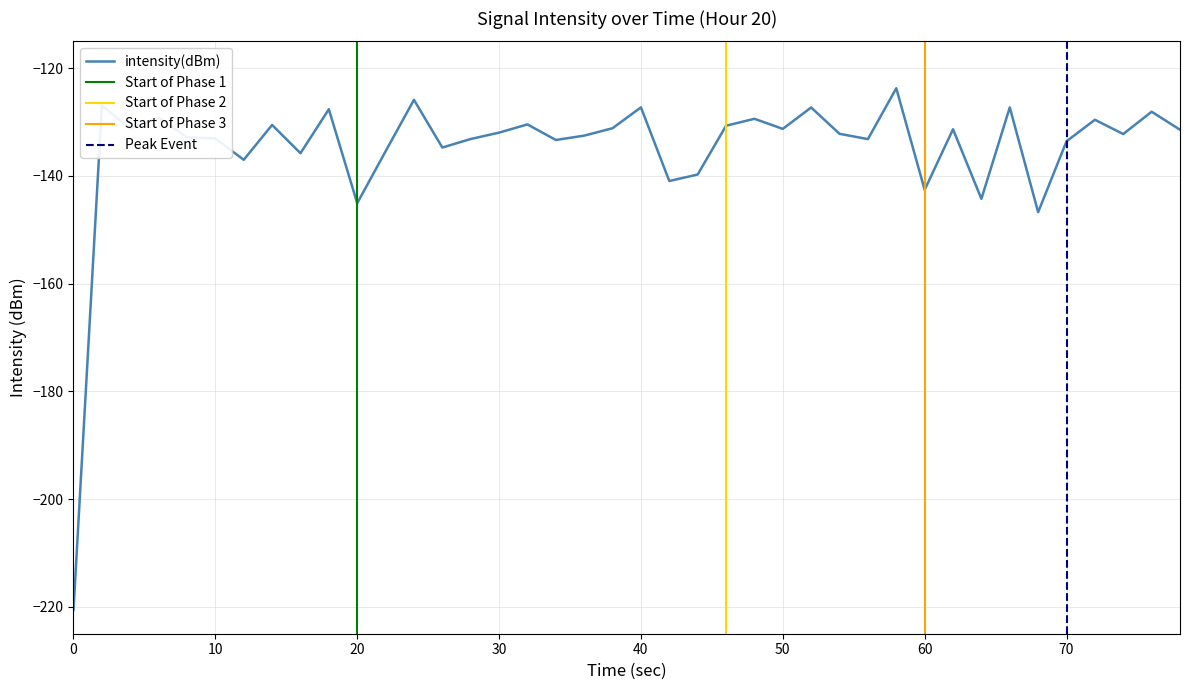

What is the maximum value shown in the chart?

-123.7